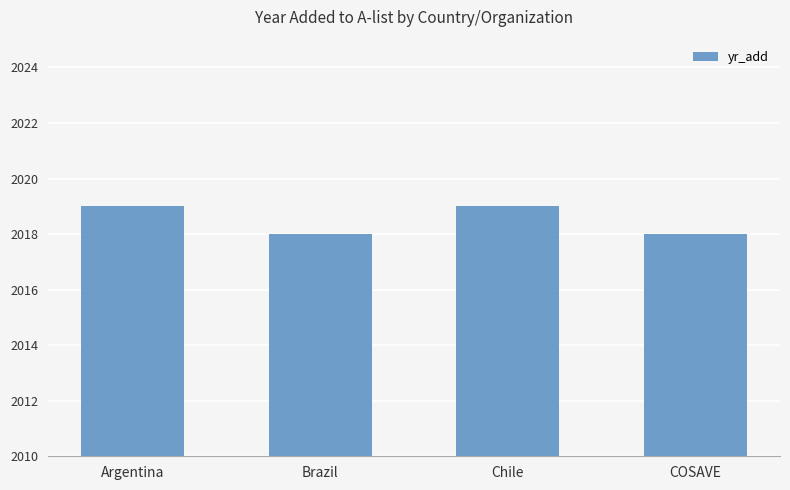

Reading right to left, extract all data points from this chart.

COSAVE=2018	Chile=2019	Brazil=2018	Argentina=2019